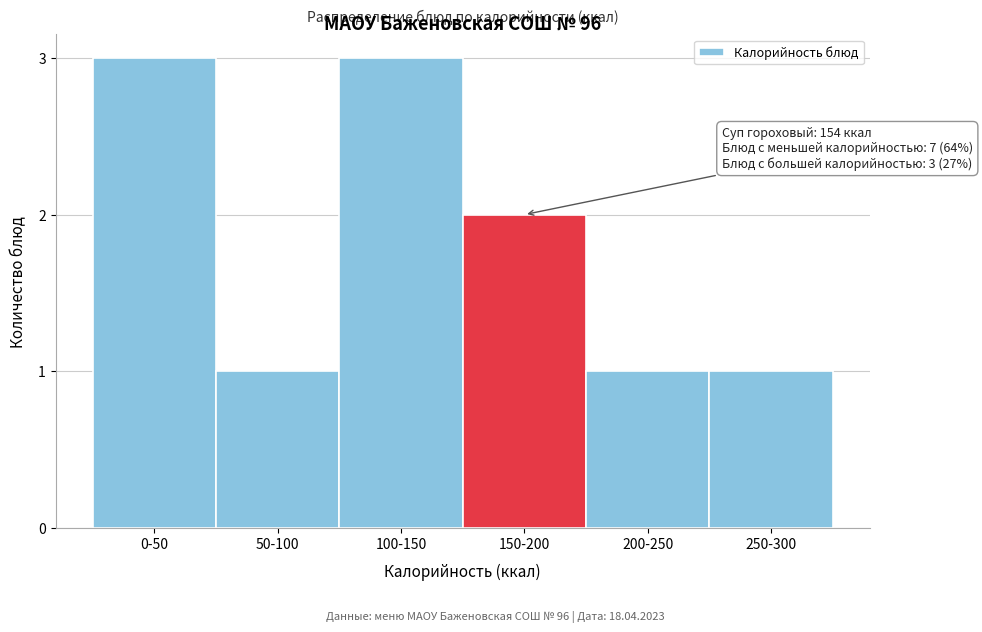

Reading left to right, transcribe all the data shown in this chart.

0-50=3	50-100=1	100-150=3	150-200=2	200-250=1	250-300=1